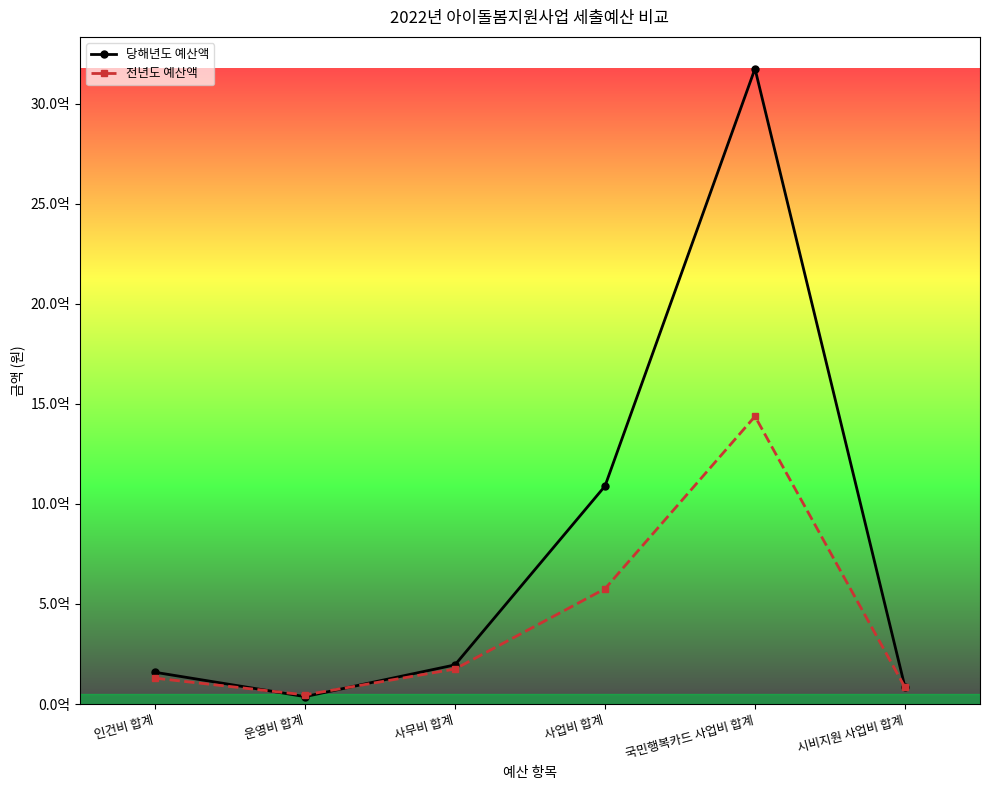

True or false: 당해년도 예산액 has more than 2 points higher than both neighbors.

False